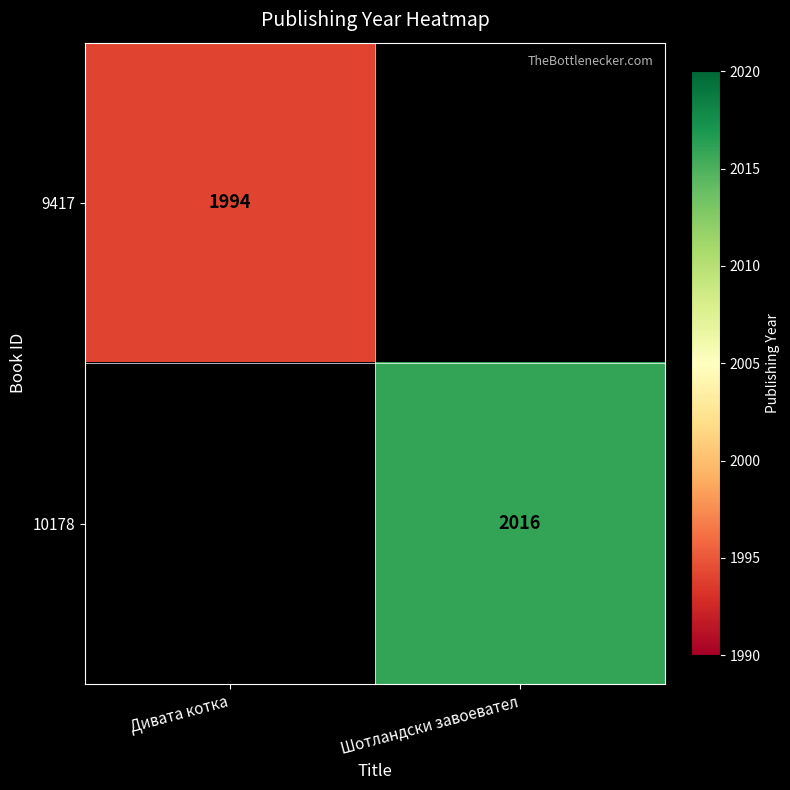

The 9417 series shows 2882 at Дивата котка. True or false?

False